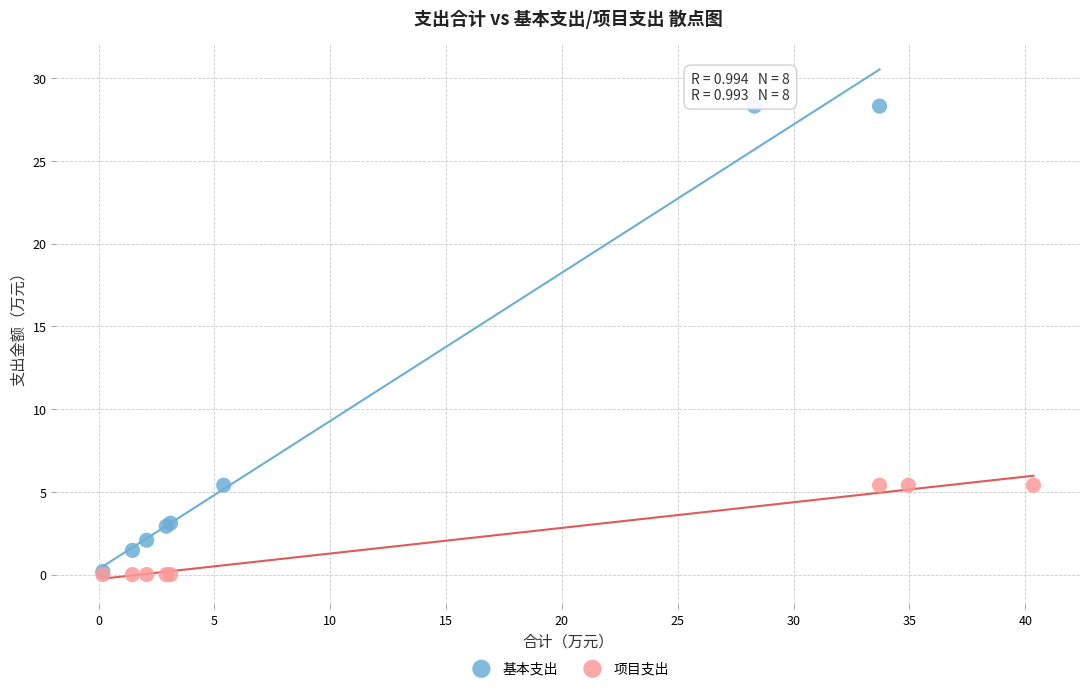

Which series reaches the maximum Y coordinate?

基本支出